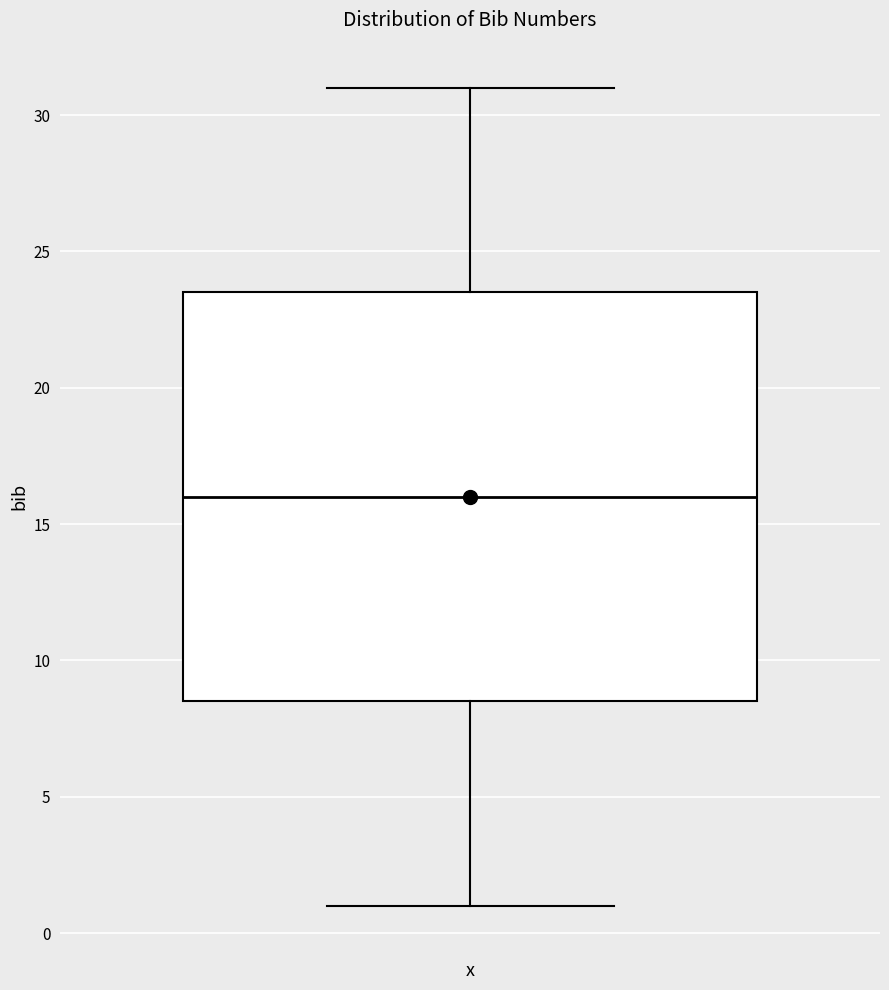

Read this box plot against the y-axis: the position of the median line, the range covered by the box, and the ends of both whiskers. The values are not printed on the chart, so give them approximately, as read against the axis.

median 16.0, box 8.5 to 23.5, whiskers 1.0 to 31.0